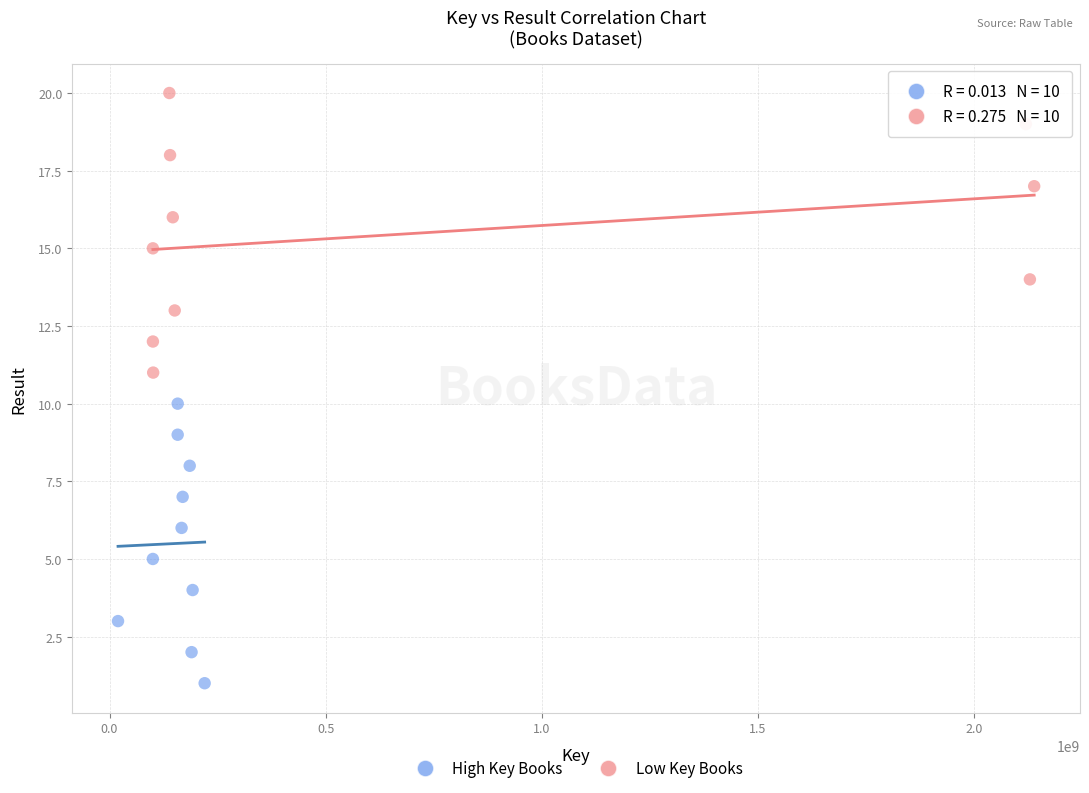

Which series reaches the minimum Y coordinate?

High Key Books